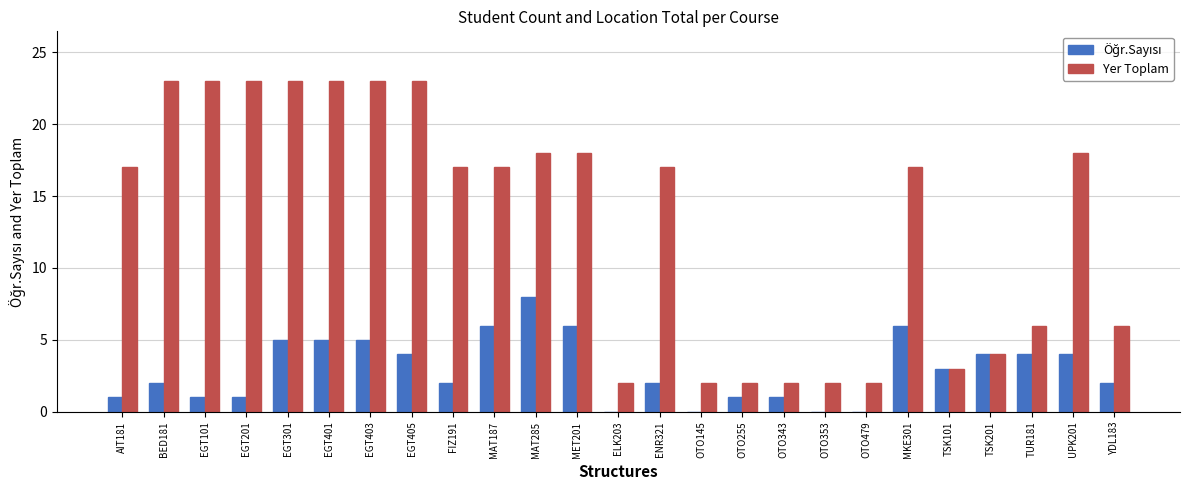

What is the sum of the Yer Toplam values at UPK201 and EGT101?

41